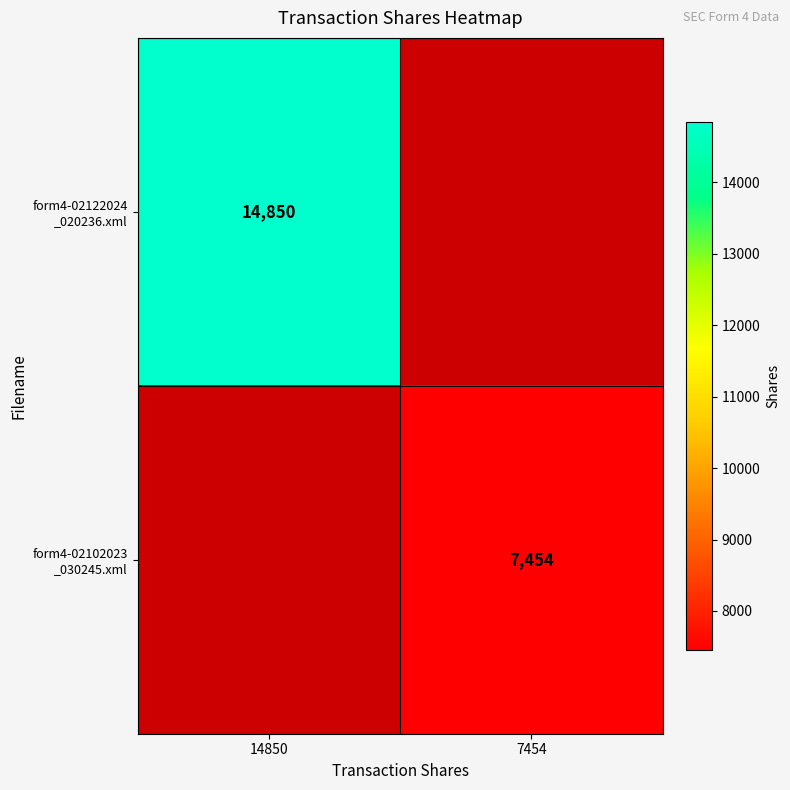

The form4-02122024 _020236.xml series shows 0 at 7454. True or false?

True